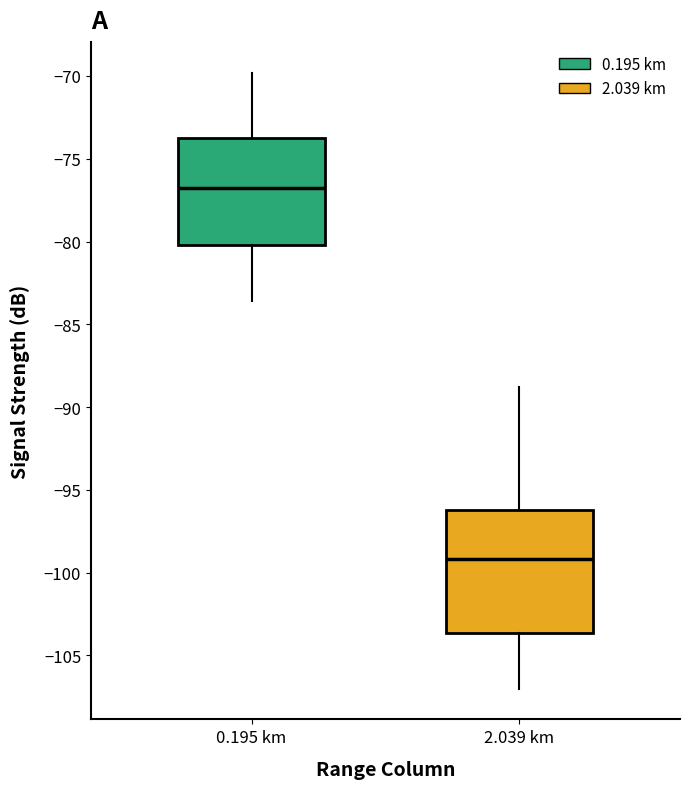

Which box's median line is the lowest?

2.039 km